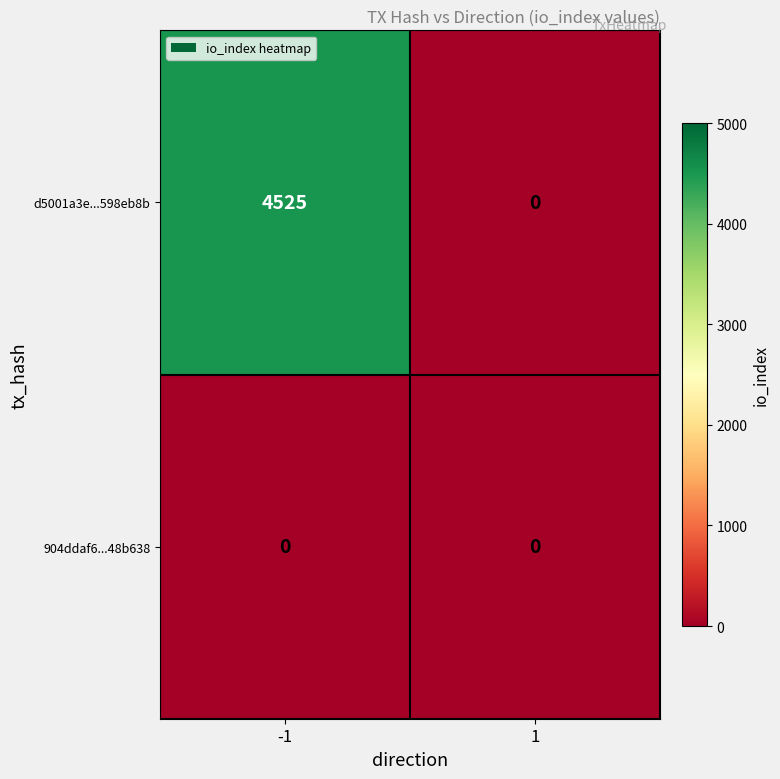

Between -1 and 1, which series saw the biggest shift?

d5001a3e...598eb8b